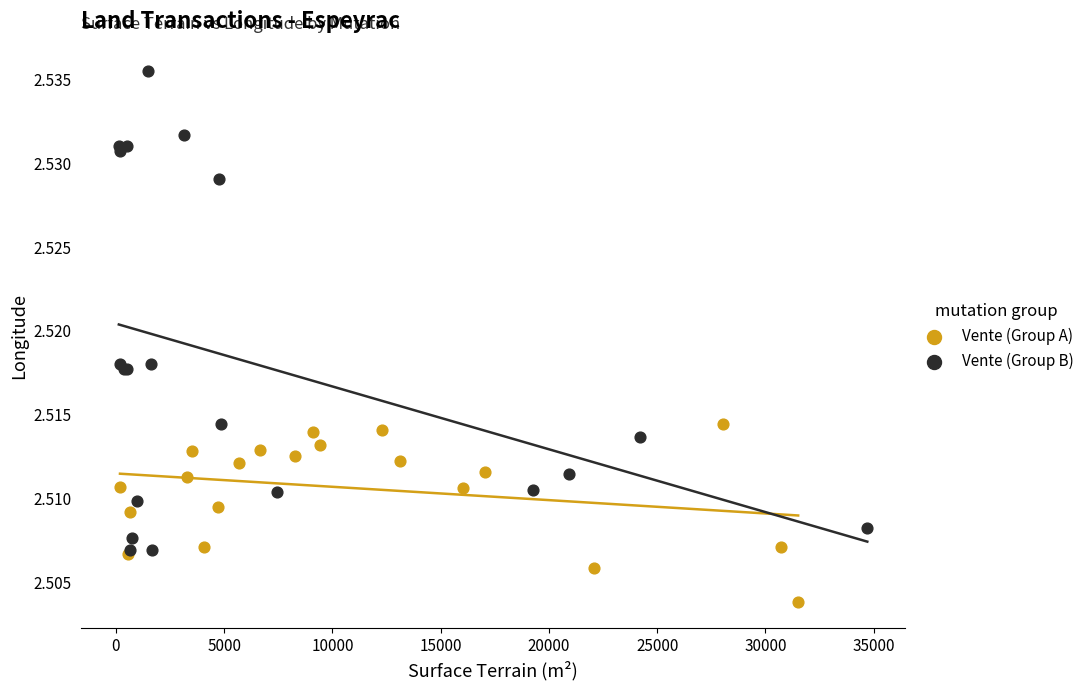

Which series reaches the minimum Y coordinate?

Vente (Group A)